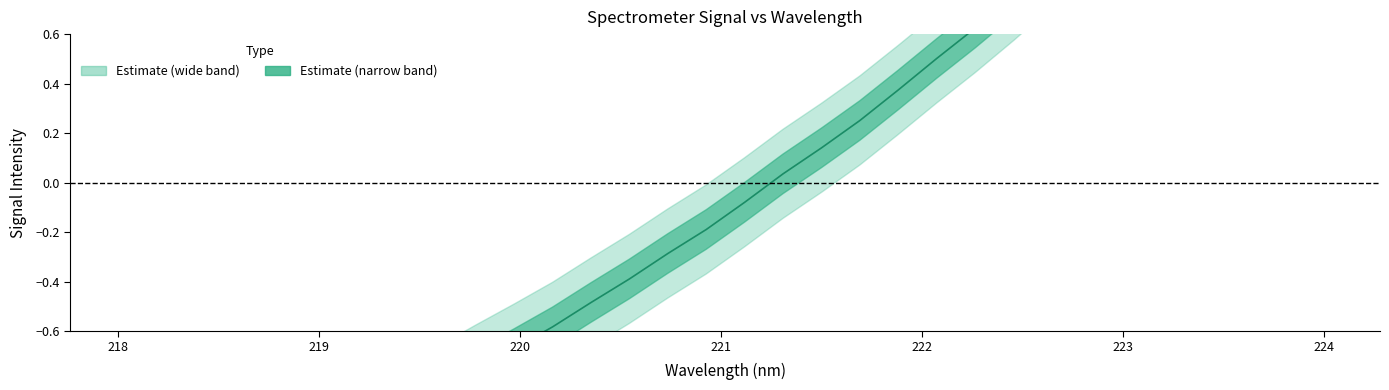

List the labels in order of value, smallest first.

218.0596, 218.2508, 218.442, 218.6332, 218.8244, 219.0156, 219.2067, 219.3979, 219.589, 219.7801, 219.9712, 220.1623, 220.3533, 220.5444, 220.7354, 220.9264, 221.1174, 221.3083, 221.4993, 221.6902, 221.8812, 222.0721, 222.263, 222.4538, 222.6447, 222.8355, 223.0264, 223.2172, 223.408, 223.5987, 223.7895, 223.9802